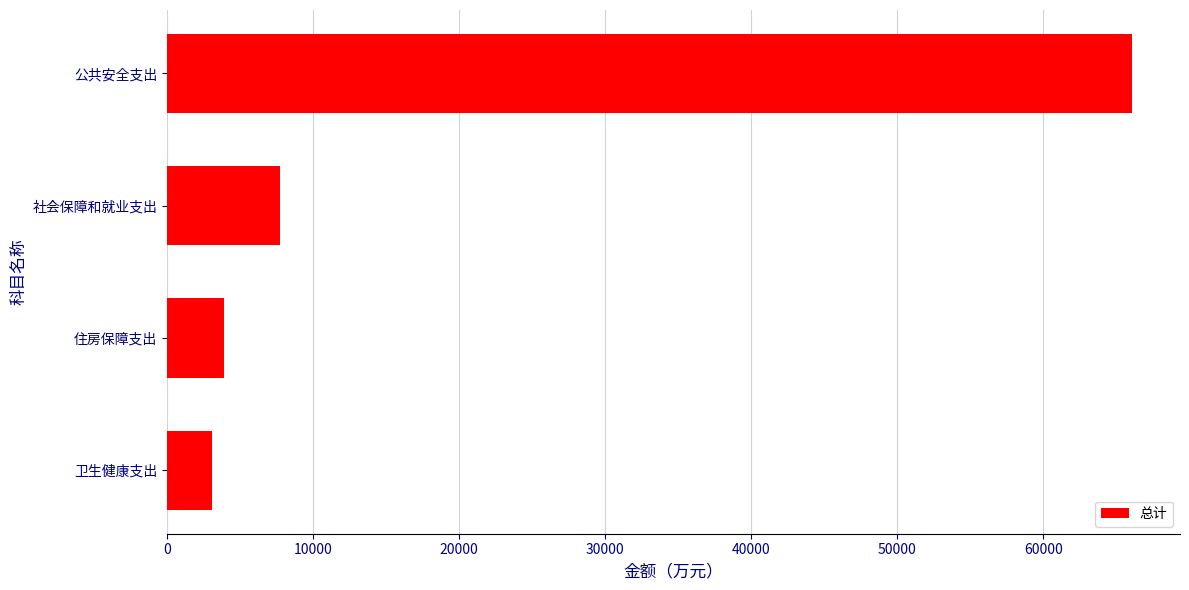

What is the approximate value at 公共安全支出?

66071.4